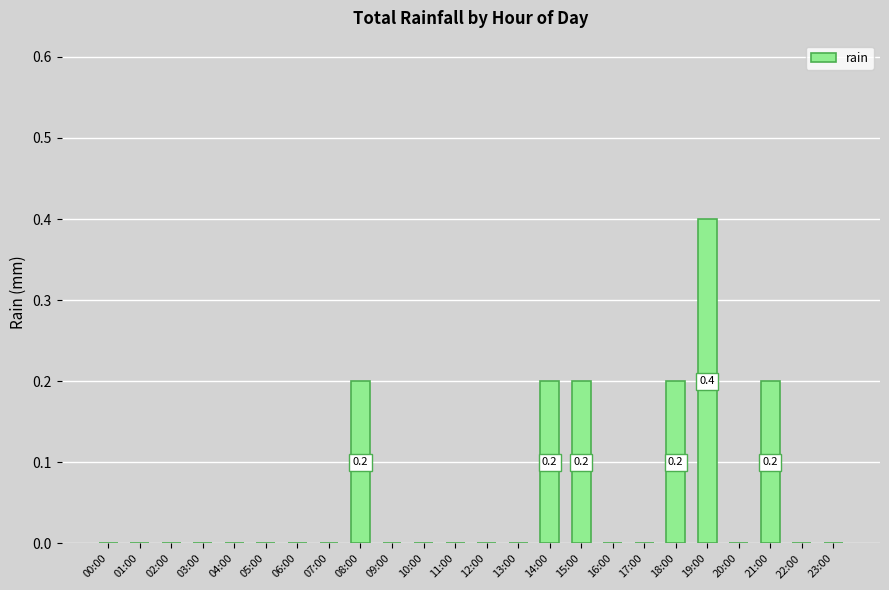

What is the sum of all values?

1.4